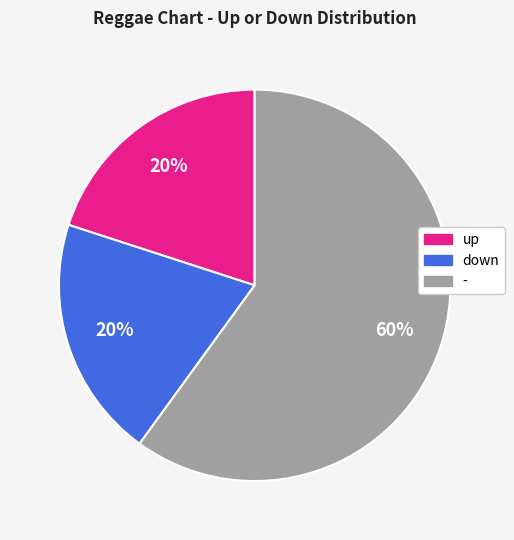

To the nearest percent, what percentage of the pie is up?

20%